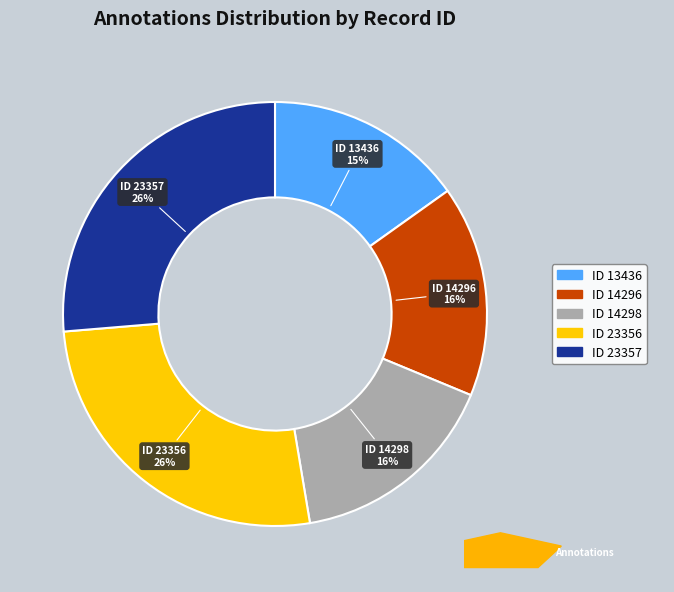

Combined, do ID 14298 and ID 13436 account for over 50%?

No